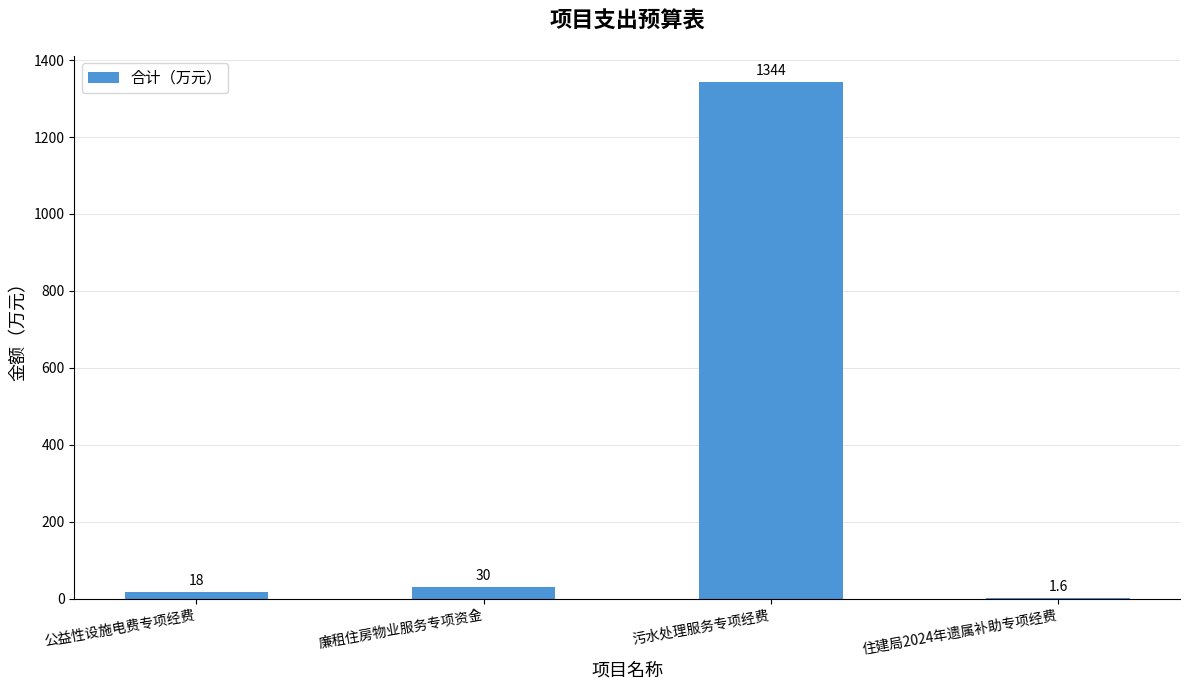

Which label corresponds to the largest value in the chart?

污水处理服务专项经费